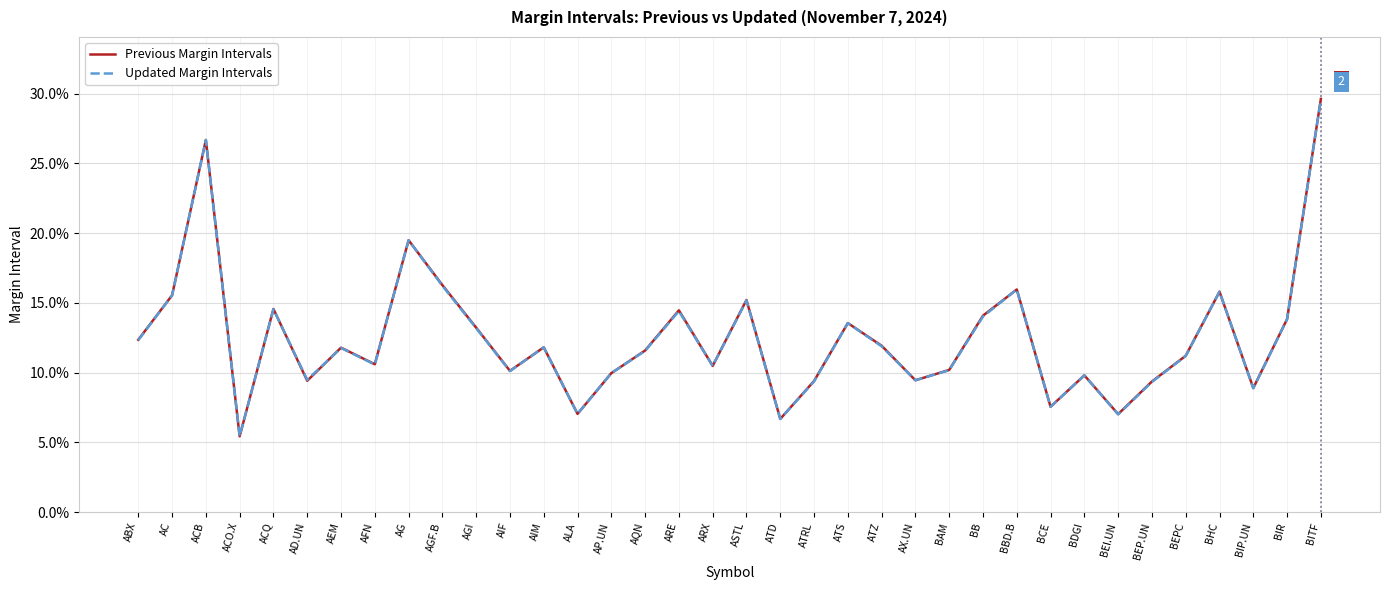

Does the chart have visible grid lines?

Yes